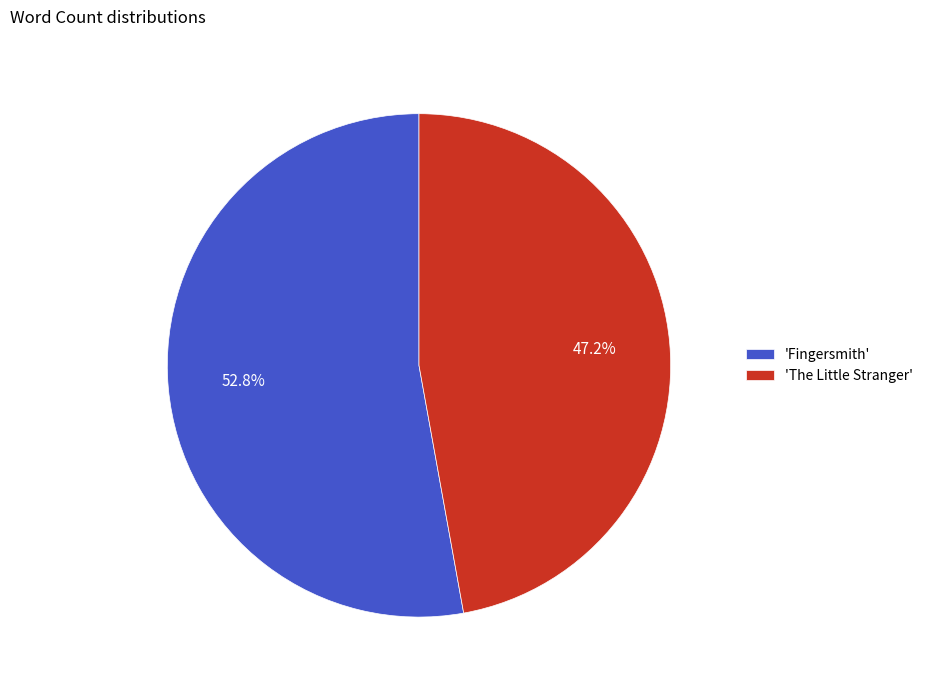

Does 'The Little Stranger' account for over 50% of the chart?

No